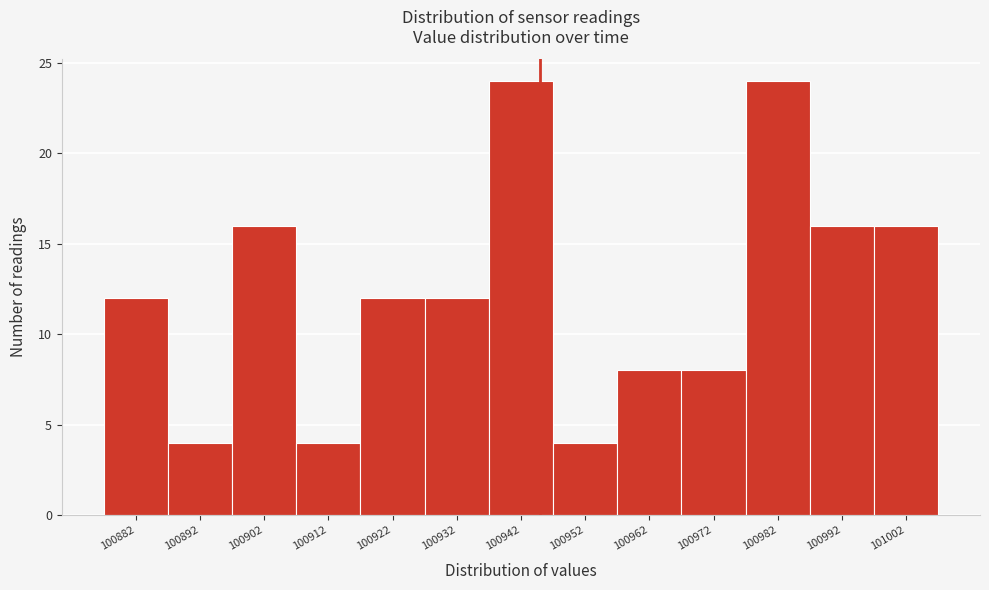

Reading right to left, list all the values displayed in this chart.

101002=16	100992=16	100982=24	100972=8	100962=8	100952=4	100942=24	100932=12	100922=12	100912=4	100902=16	100892=4	100882=12